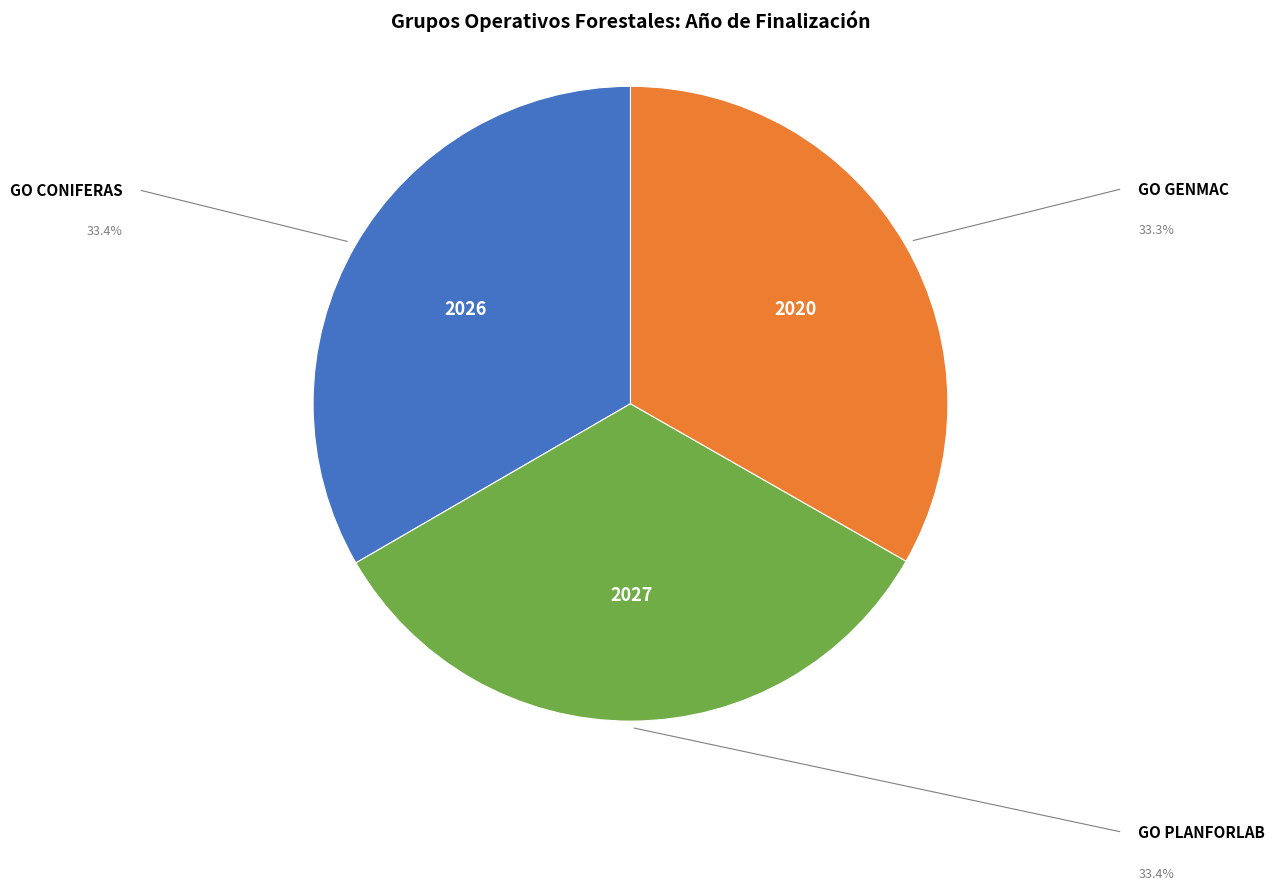

Is there any slice that represents more than half of the pie?

No